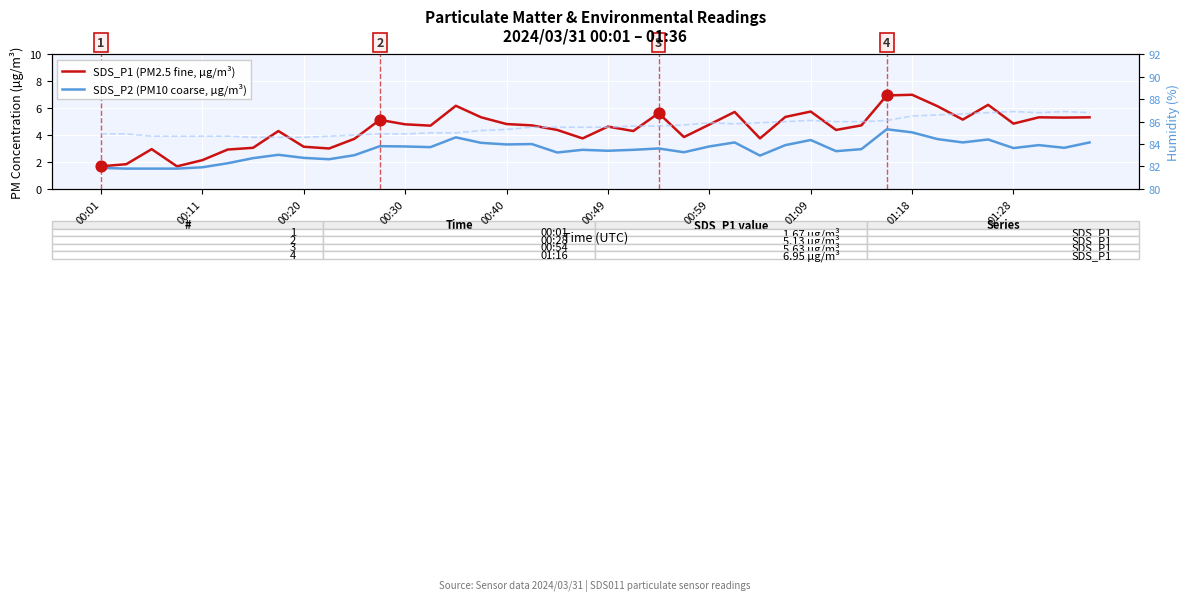

At which category is the sum across all series the highest?

01:18